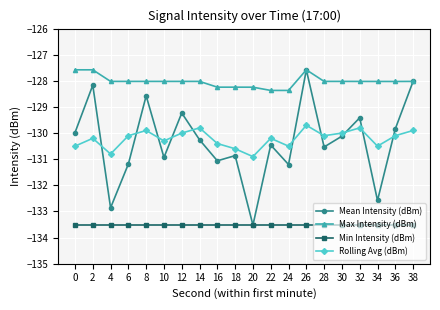

How many interior local valleys does the Mean Intensity (dBm) series have?

7